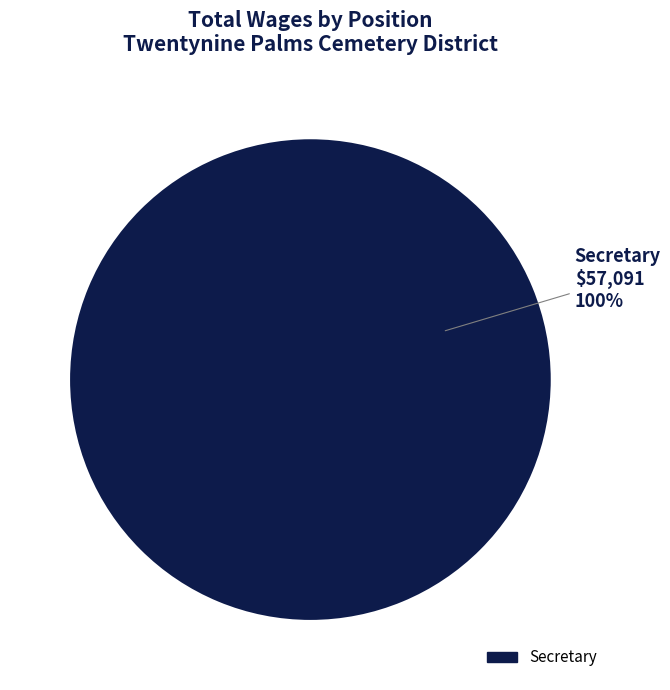

Does any single category account for the majority?

Yes